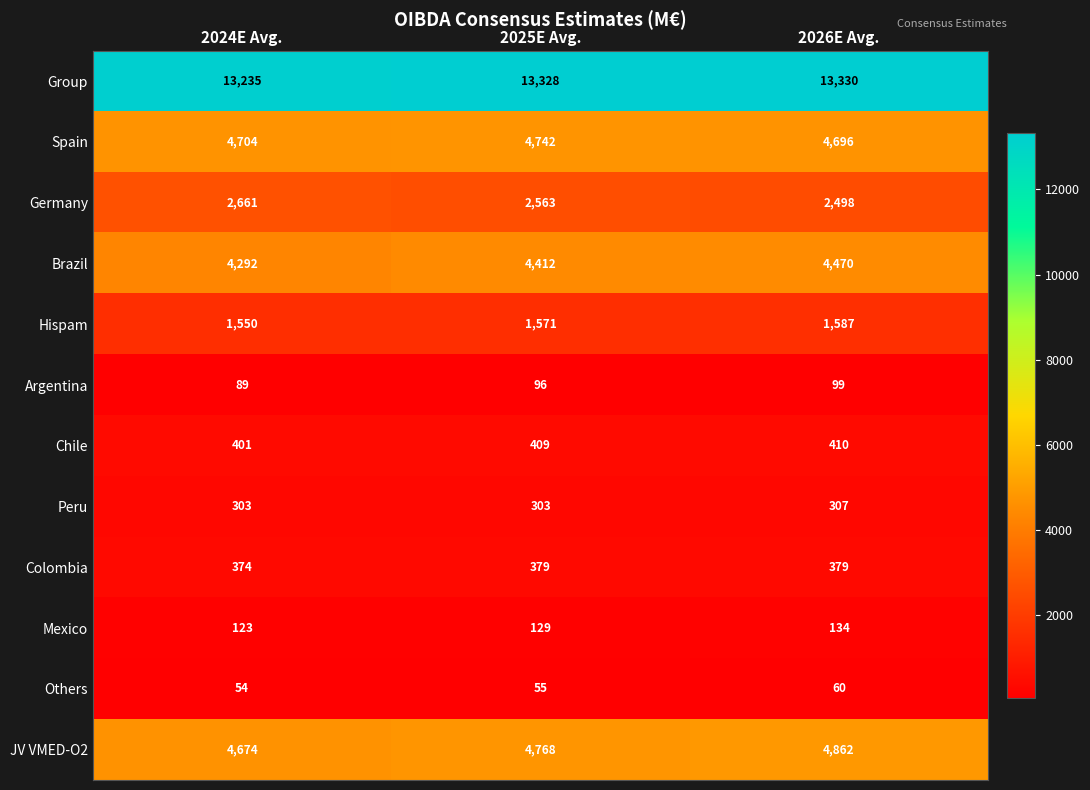

How many categories are shown in the chart?

3